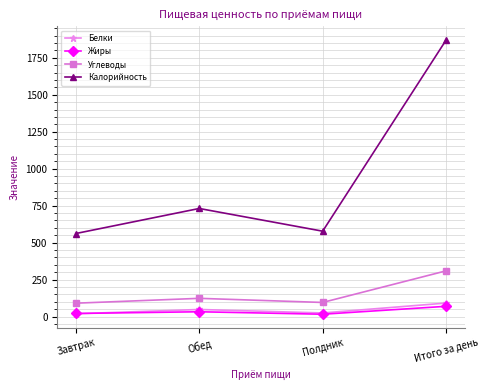

What is the label of the 3rd point from the left?

Полдник